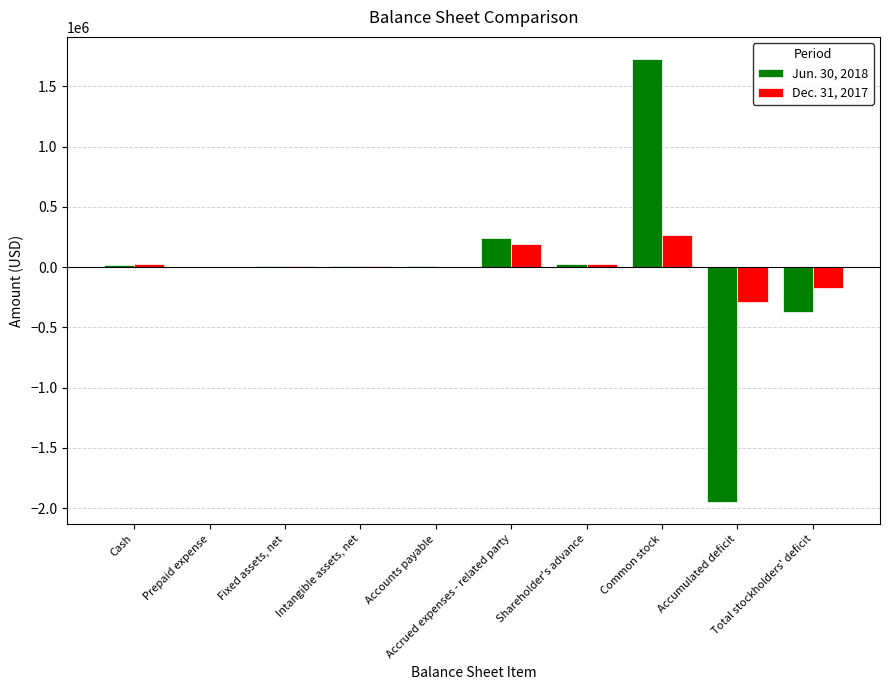

Where does the Dec. 31, 2017 series first go above 11977?

Cash